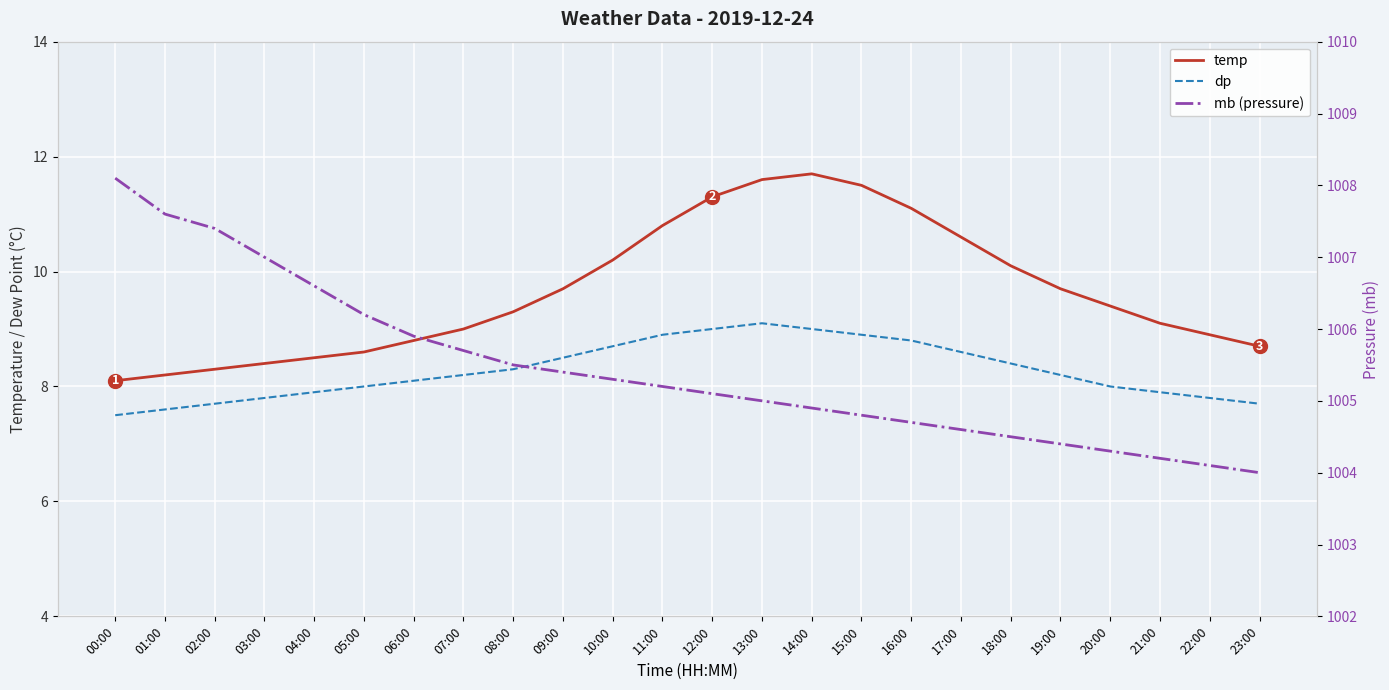

Rank the categories by mb (pressure) value from lowest to highest.

23:00, 22:00, 21:00, 20:00, 19:00, 18:00, 17:00, 16:00, 15:00, 14:00, 13:00, 12:00, 11:00, 10:00, 09:00, 08:00, 07:00, 06:00, 05:00, 04:00, 03:00, 02:00, 01:00, 00:00